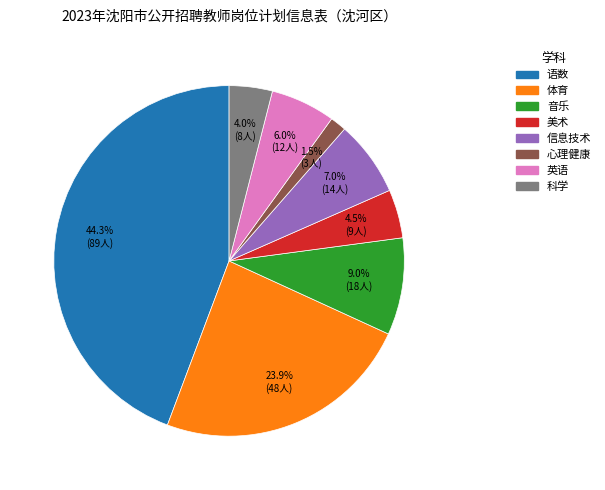

Is the sum of 心理健康 and 语数 greater than half?

No